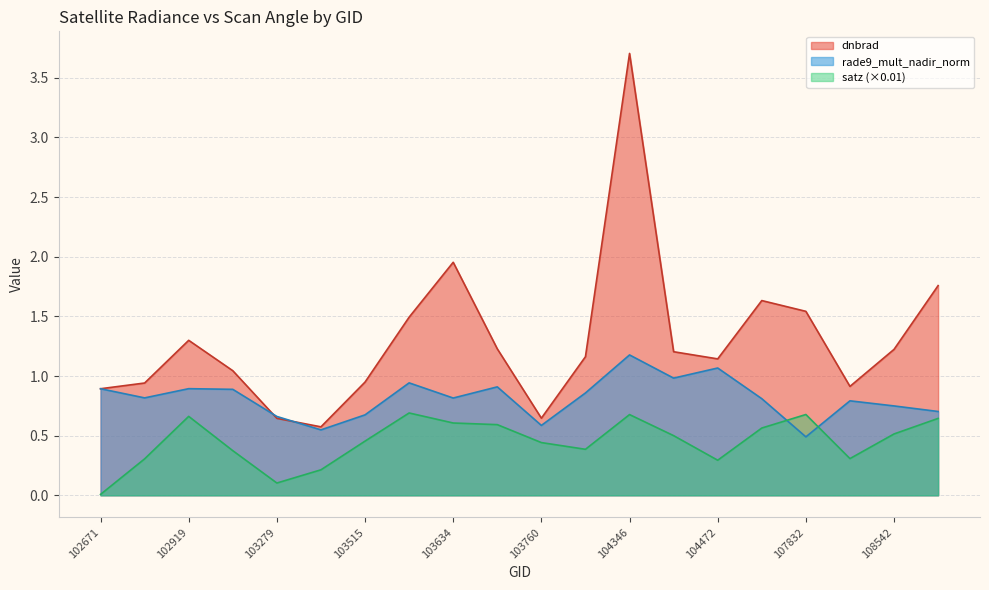

List the series in order of their peak value, highest first.

dnbrad, rade9_mult_nadir_norm, satz (×0.01)